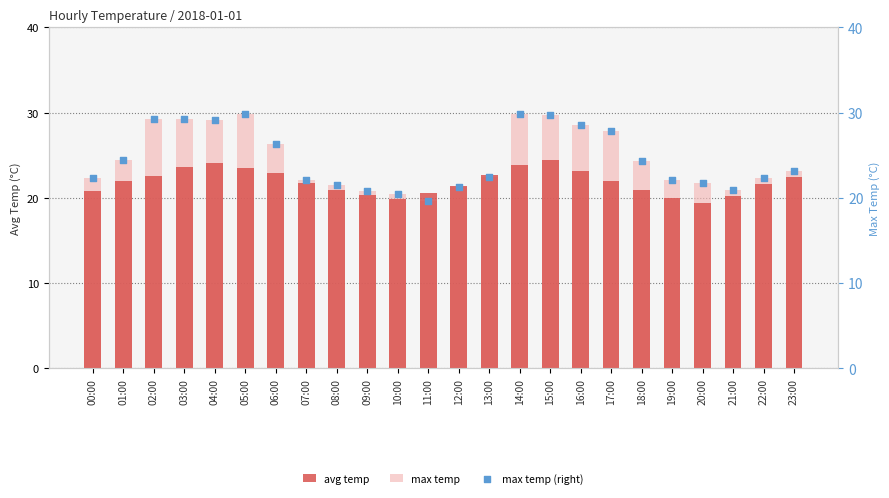

At how many categories does at least one series exceed 22?

17